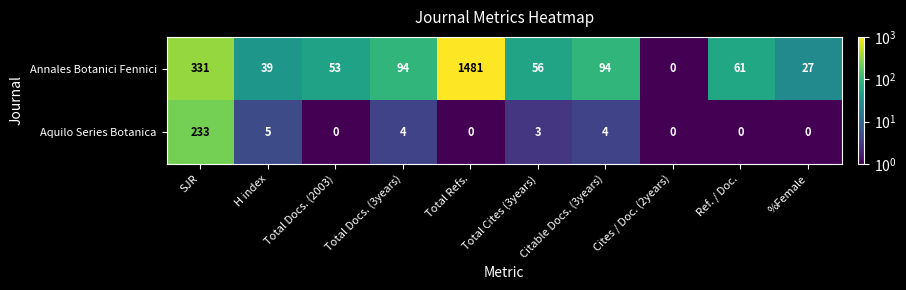

Which label corresponds to the largest value in the chart?

Total Refs.